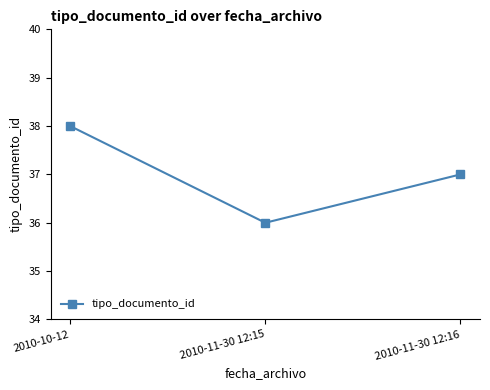

What is the smallest value displayed?

36